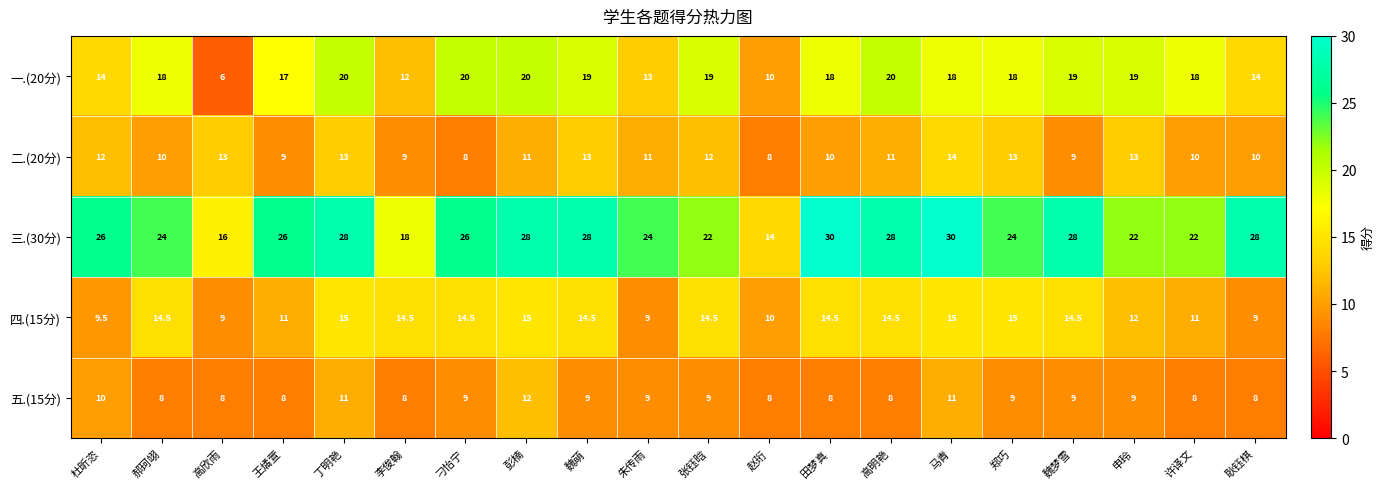

What is the difference between the maximum and minimum values in the 三.(30分) series?

16.0